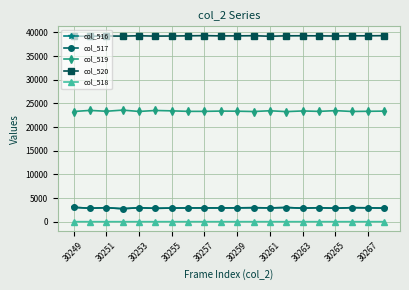

True or false: col_517 has more than 2 points higher than both neighbors.

True